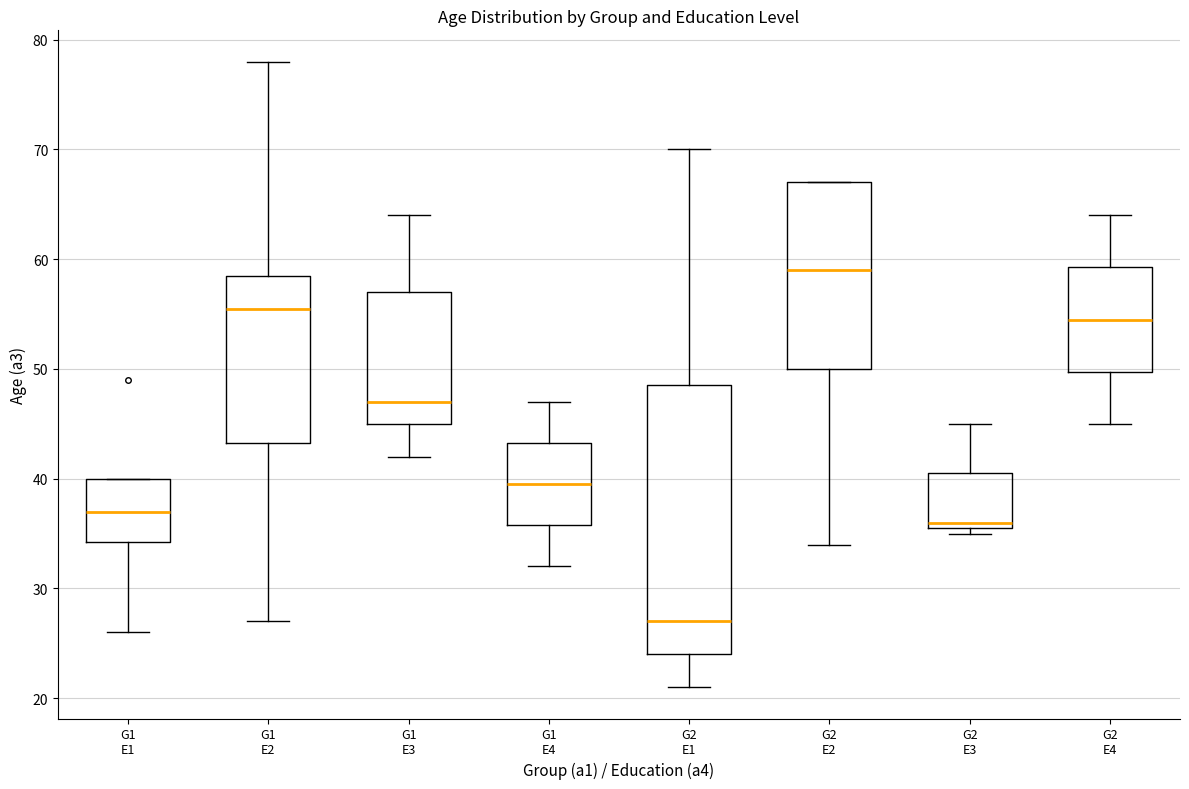

Reading left to right, transcribe this box plot: for each box, give where its median line is, the range the box spans, and where its two whiskers end, as read against the y-axis. The values are not printed on the chart, so give them approximately, as read against the axis.

G1 E1: median 37, box 34 to 40, whiskers 26 to 40
G1 E2: median 56, box 43 to 59, whiskers 27 to 78
G1 E3: median 47, box 45 to 57, whiskers 42 to 64
G1 E4: median 40, box 36 to 43, whiskers 32 to 47
G2 E1: median 27, box 24 to 49, whiskers 21 to 70
G2 E2: median 59, box 50 to 67, whiskers 34 to 67
G2 E3: median 36 (just above the box's lower edge), box 36 to 41, whiskers 35 to 45
G2 E4: median 55, box 50 to 59, whiskers 45 to 64